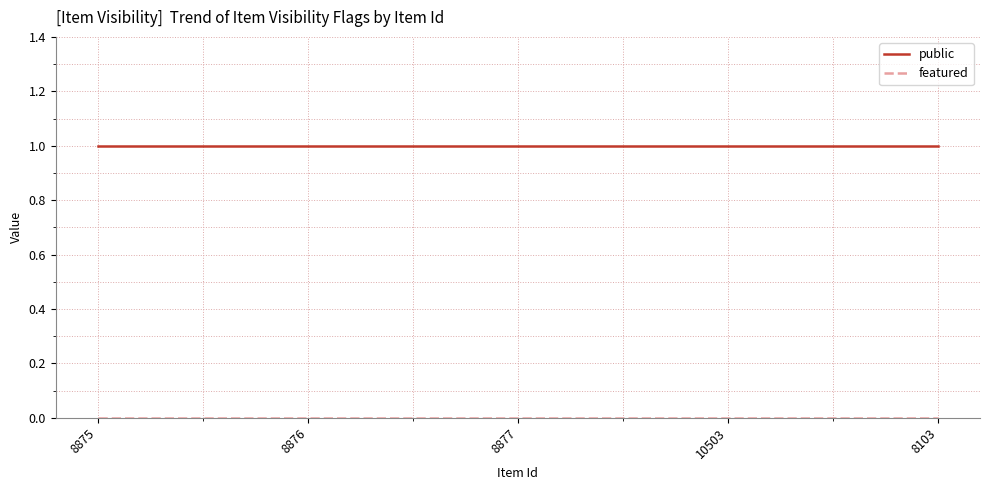

What is the spread (max minus min) of values at 8876?

1